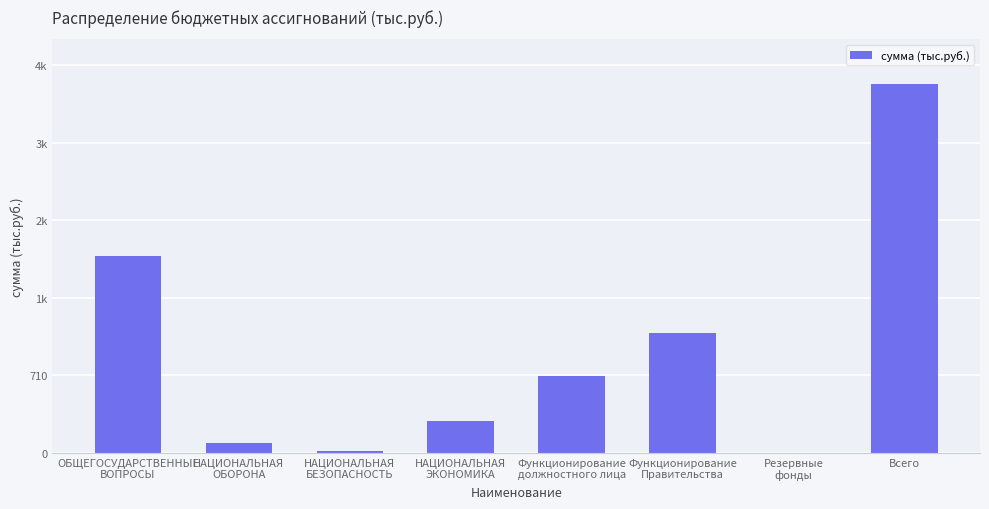

Does the chart contain any negative values?

No